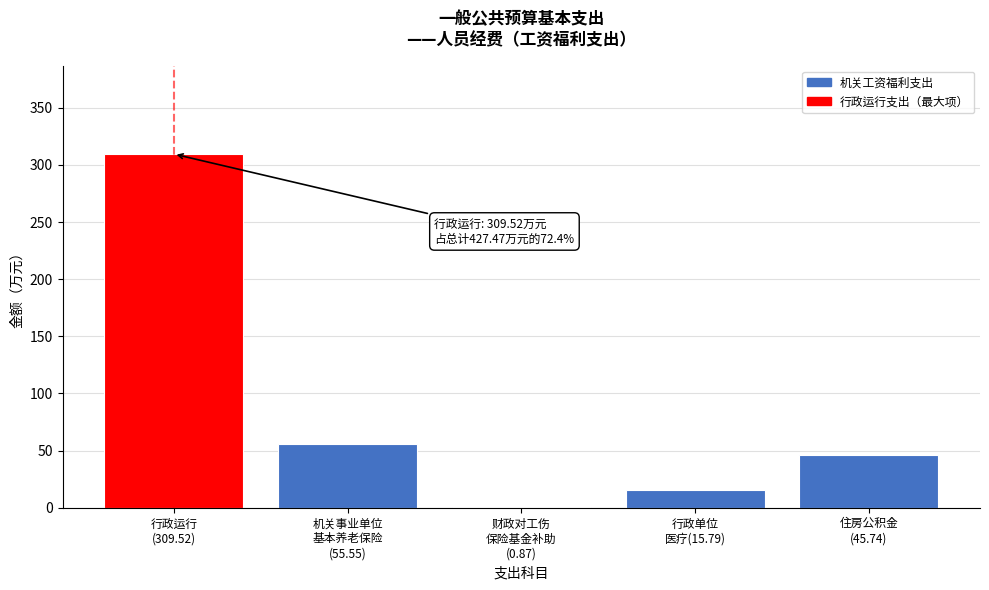

What is the sum of all values?

427.5